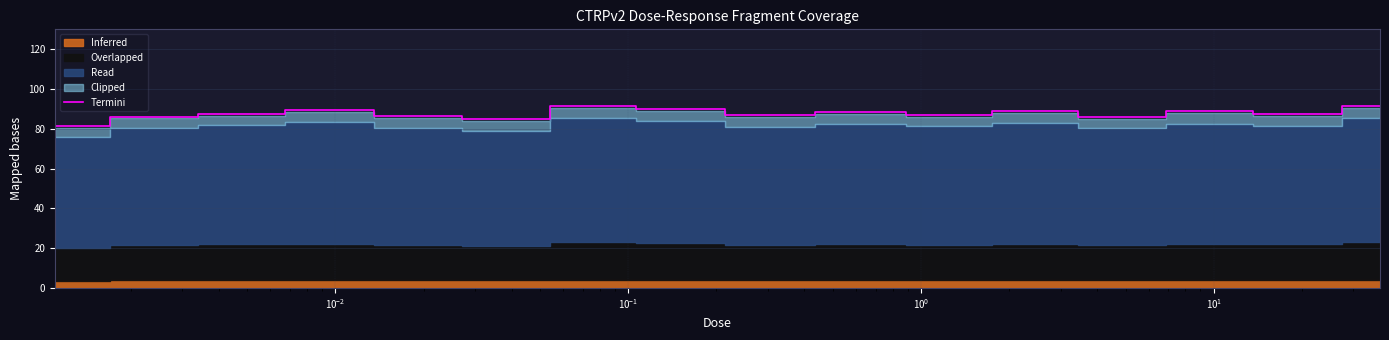

What is the lowest value of the Termini series?

81.3